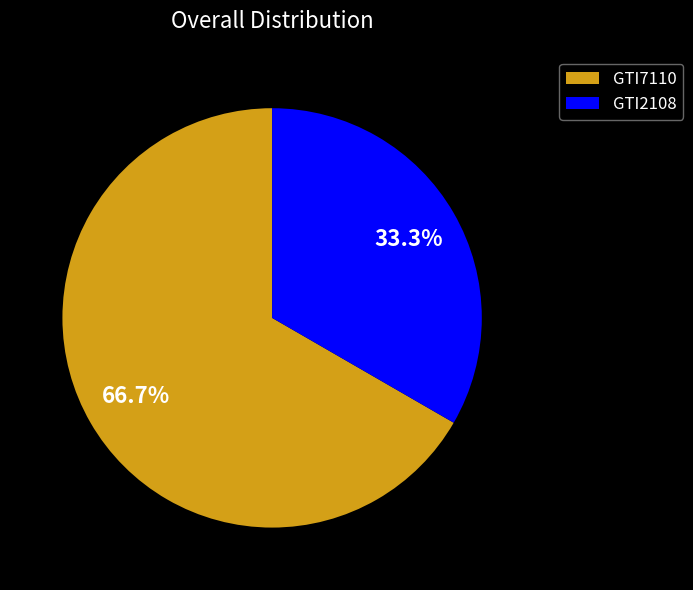

Is there a majority slice in this chart?

Yes